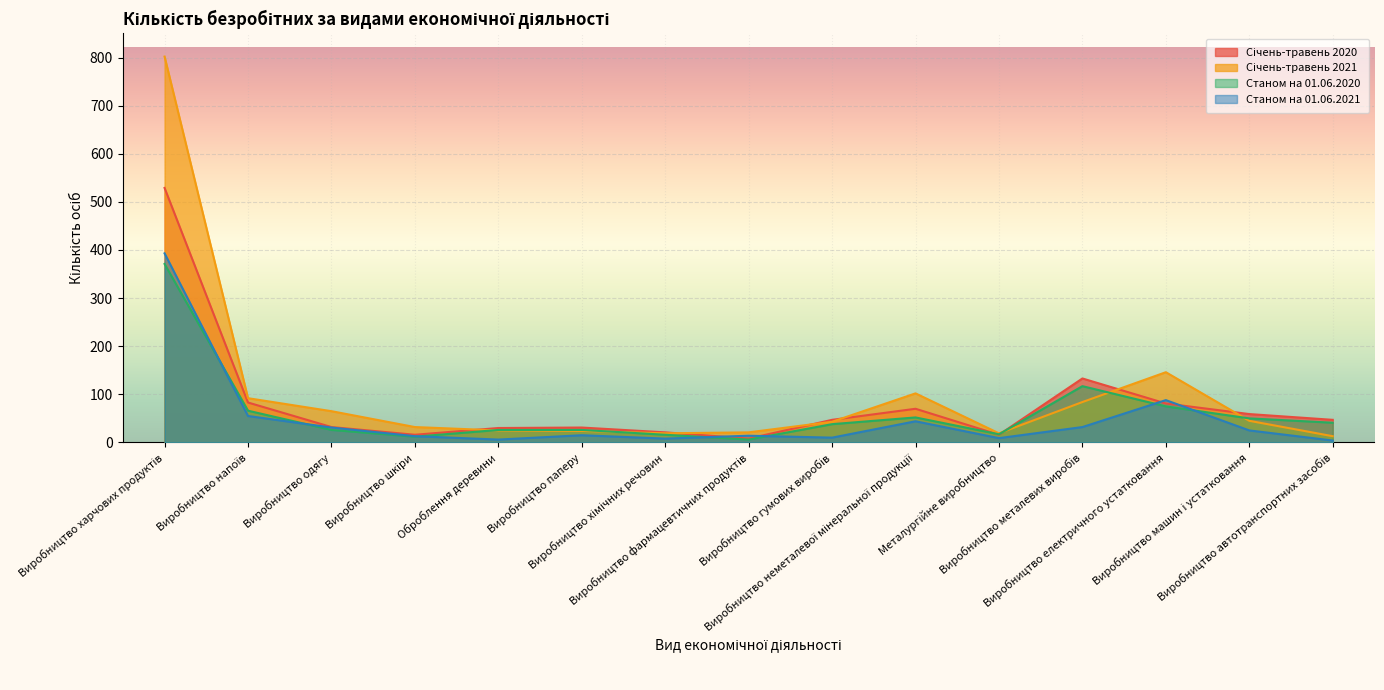

Is it true that Станом на 01.06.2021 equals 560 at Виробництво харчових продуктів?

False